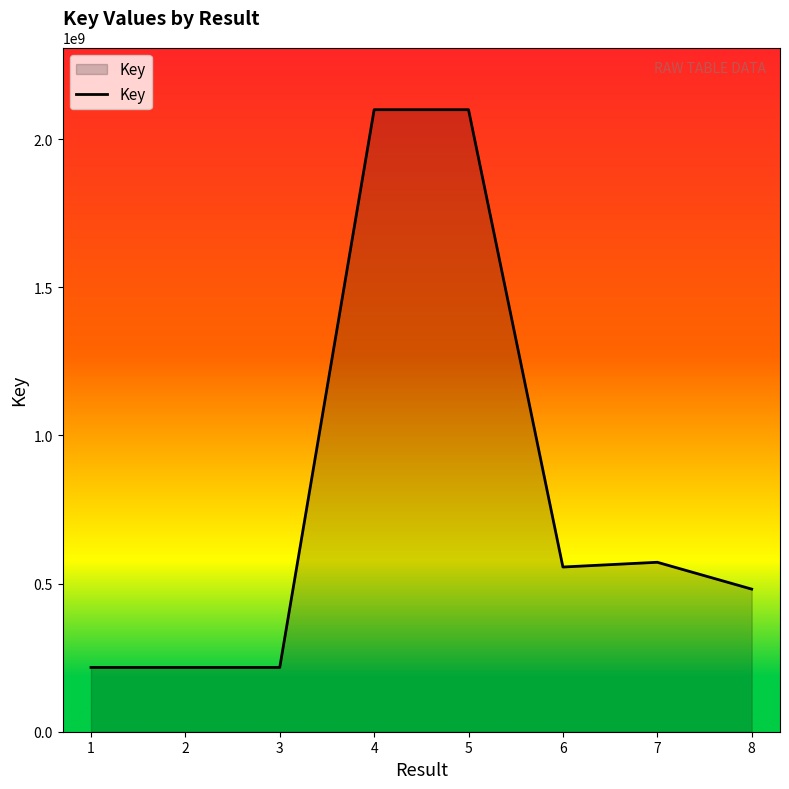

True or false: the data has more than 2 interior local peaks.

False